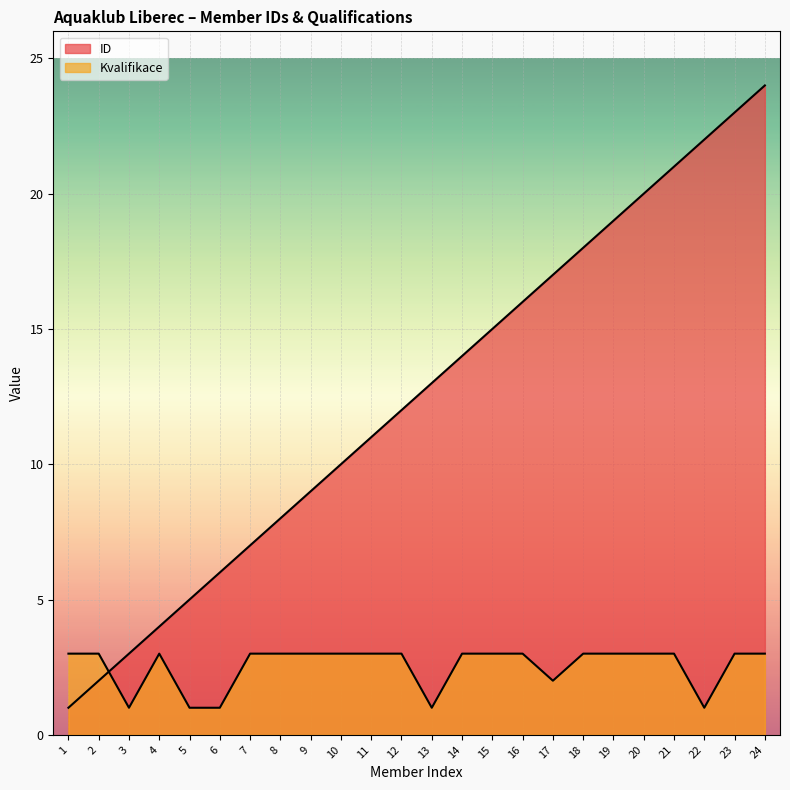

Reading right to left, what are all the values shown in this chart?

ID: 24=24	23=23	22=22	21=21	20=20	19=19	18=18	17=17	16=16	15=15	14=14	13=13	12=12	11=11	10=10	9=9	8=8	7=7	6=6	5=5	4=4	3=3	2=2	1=1
Kvalifikace: 24=3	23=3	22=1	21=3	20=3	19=3	18=3	17=2	16=3	15=3	14=3	13=1	12=3	11=3	10=3	9=3	8=3	7=3	6=1	5=1	4=3	3=1	2=3	1=3